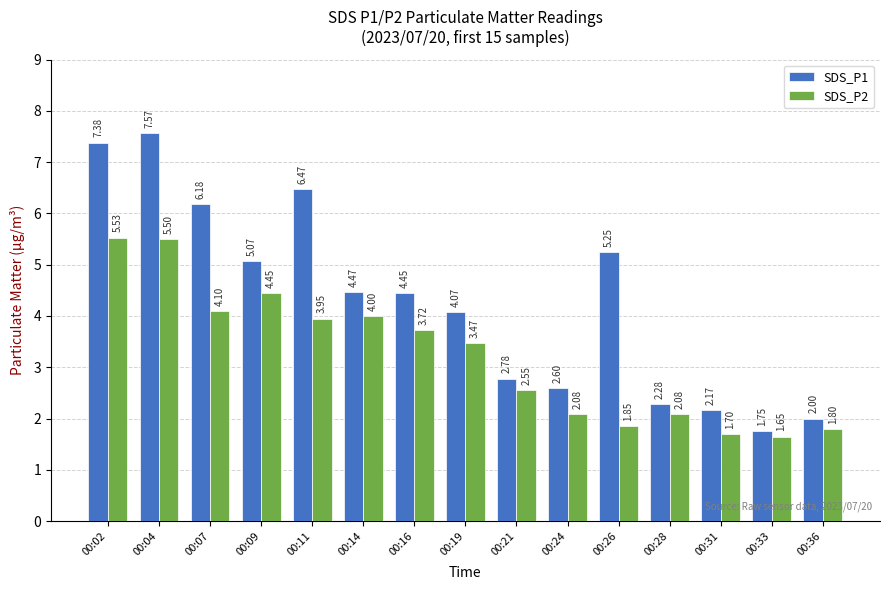

At which category is the sum across all series the highest?

00:04